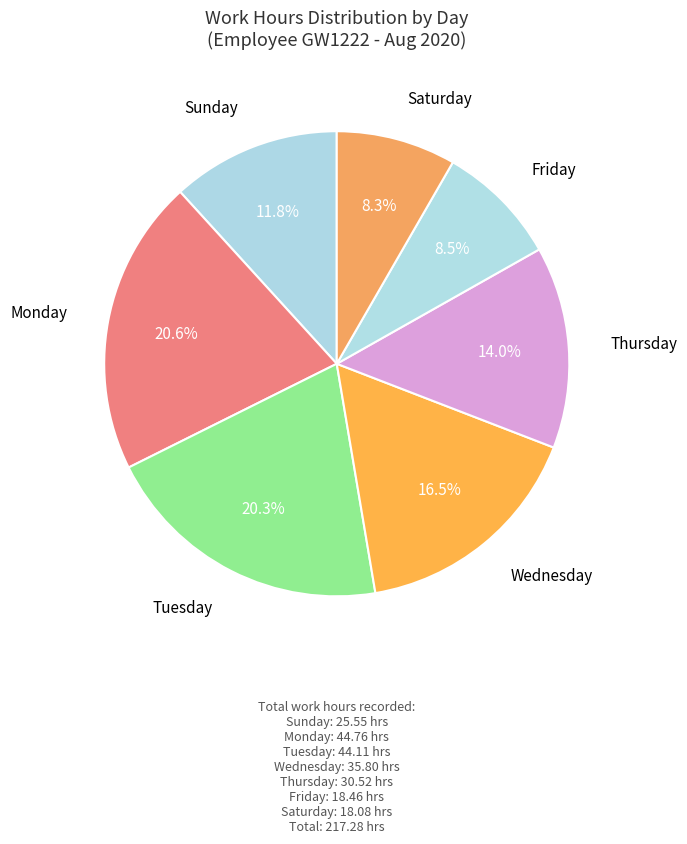

Count the number of slices in the pie.

7